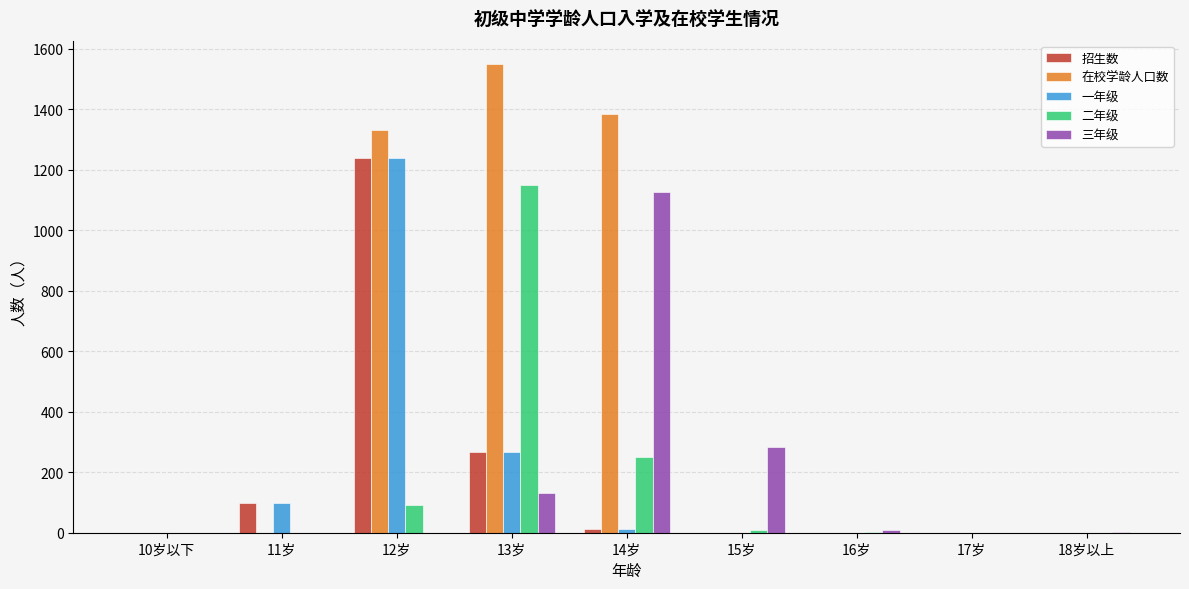

At which category is the sum across all series the highest?

12岁